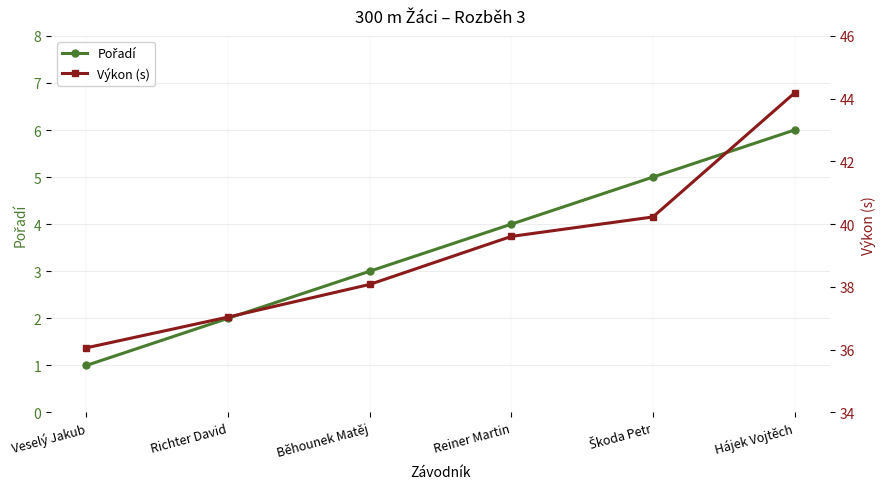

Is this an area chart (filled region under the line)?

No